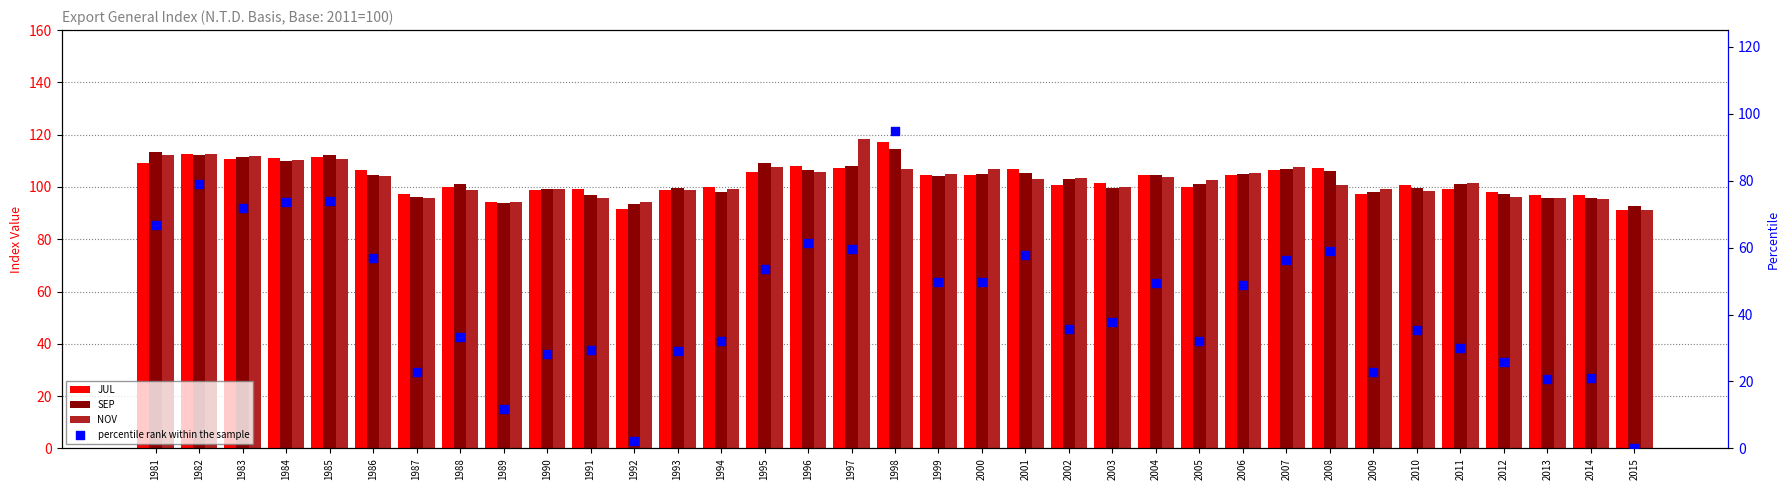

At which category is the sum across all series the highest?

1998